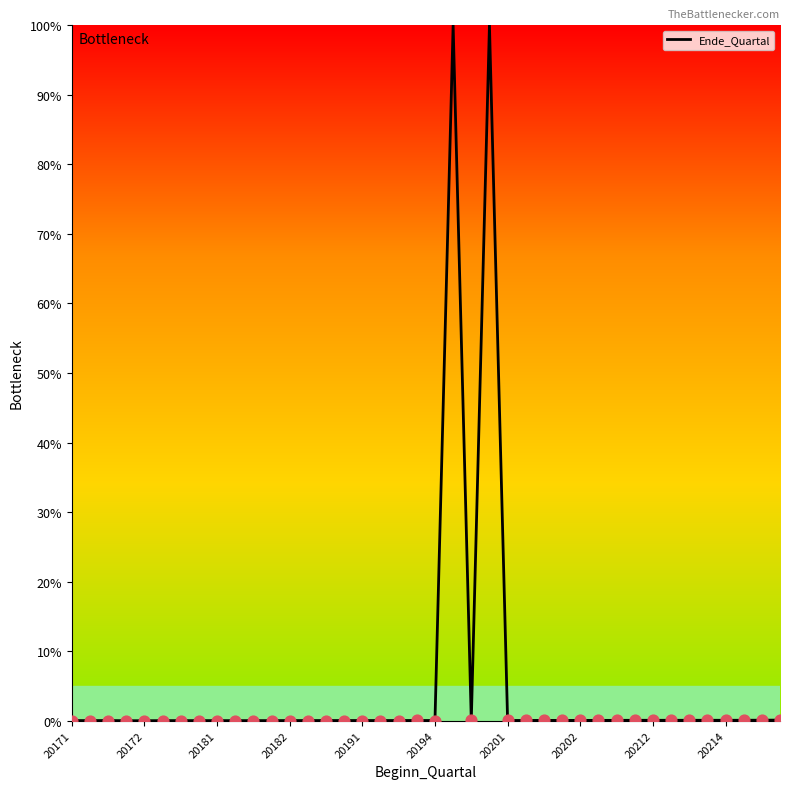

What is the greatest value displayed?

100.0